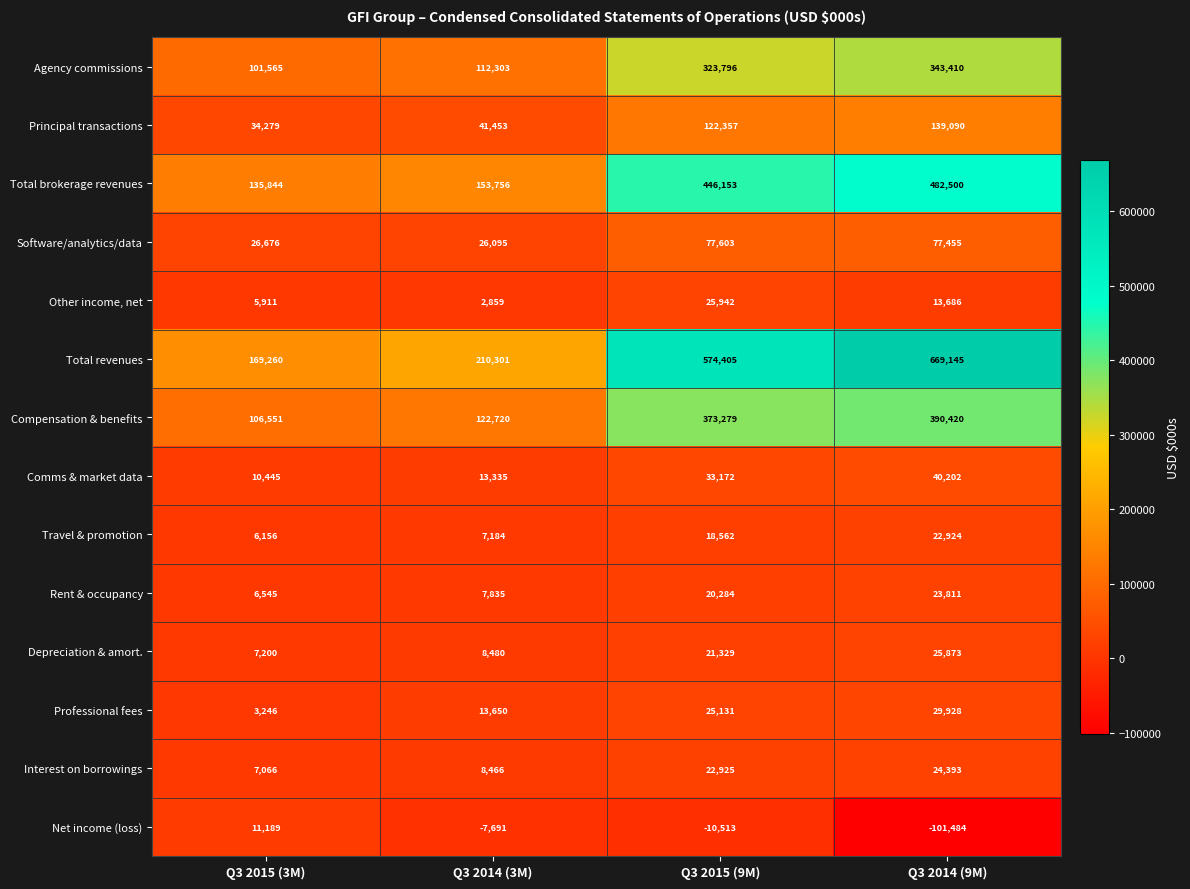

How many distinct data groups are displayed?

14